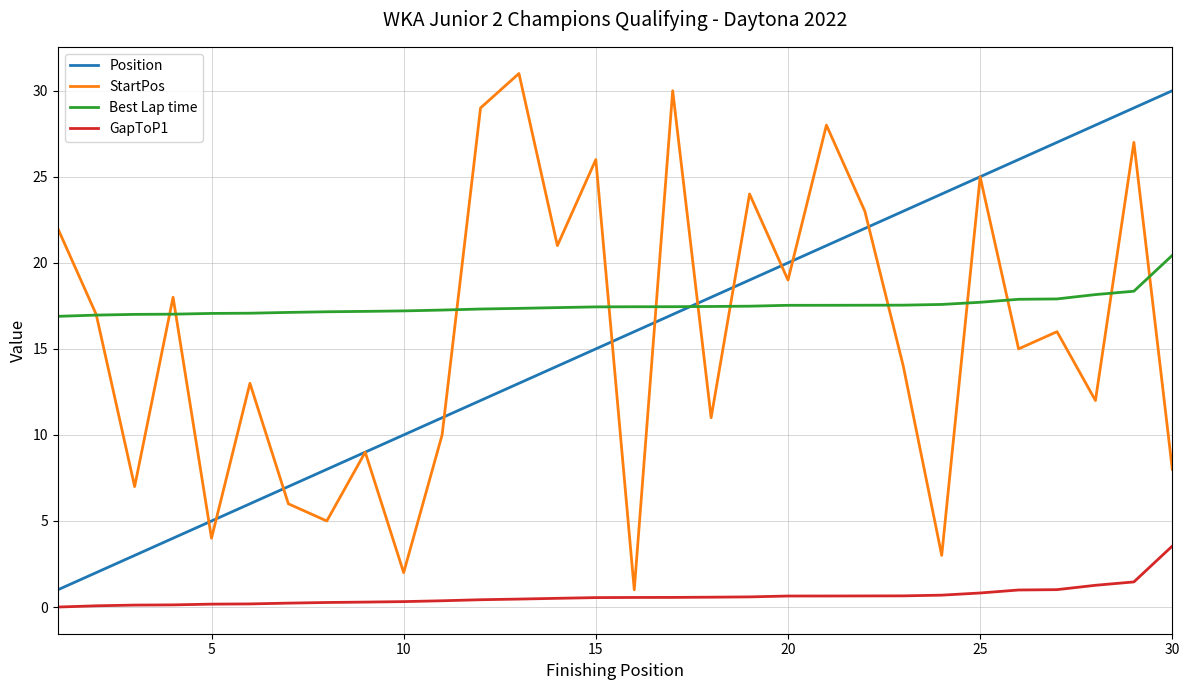

Is this an area chart (filled region under the line)?

No